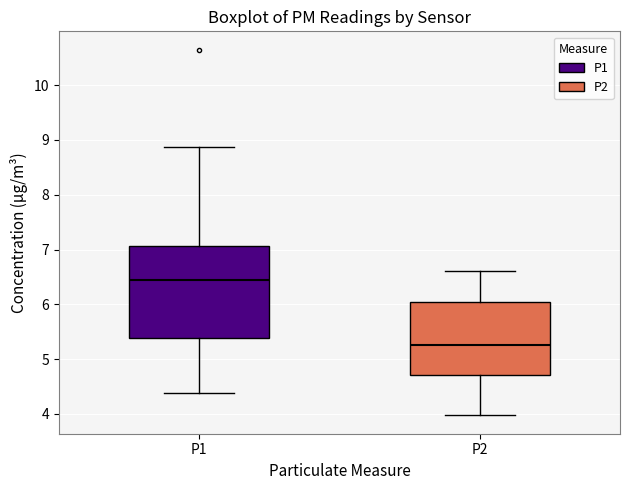

Where is the lower edge of the box for P2 on the y-axis? The values are not printed on the chart, so give them approximately, as read against the axis.

4.7